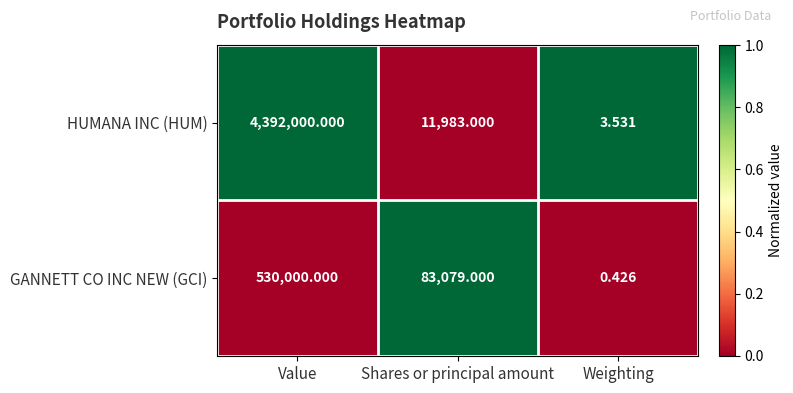

Where is GANNETT CO INC NEW (GCI) nearest to the value 265000?

Shares or principal amount